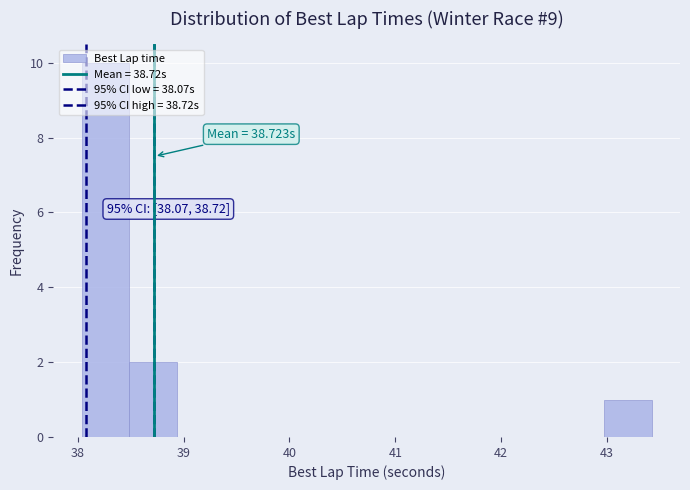

Over which range of the x-axis is the bar tallest?

38.0 to 38.5